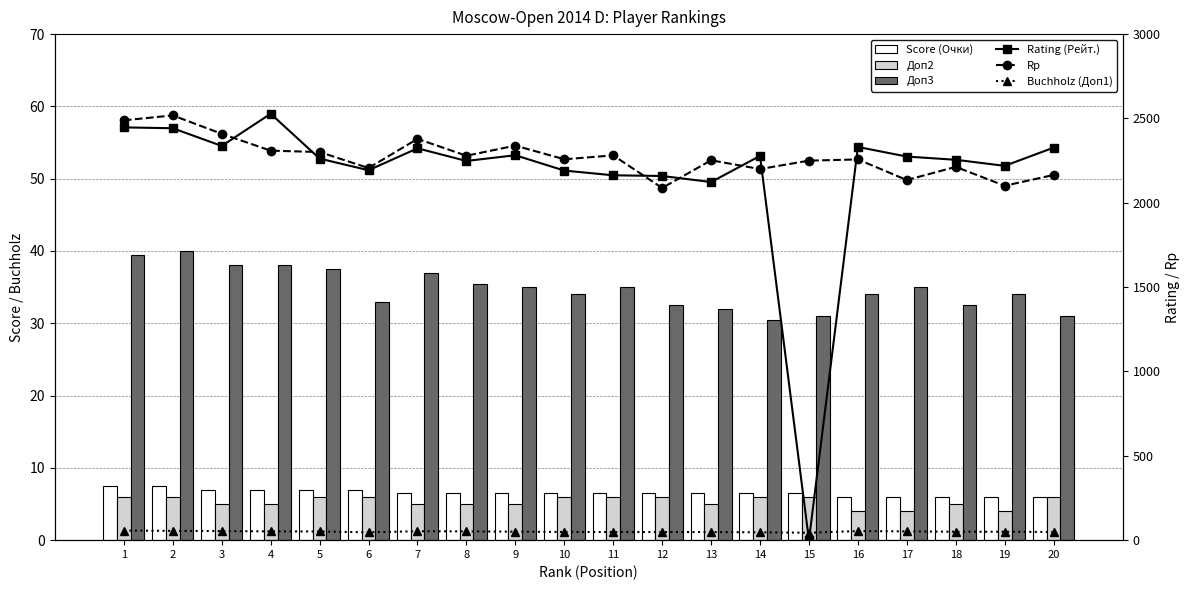

Is it true that Доп2 equals 2.8 at 13?

False